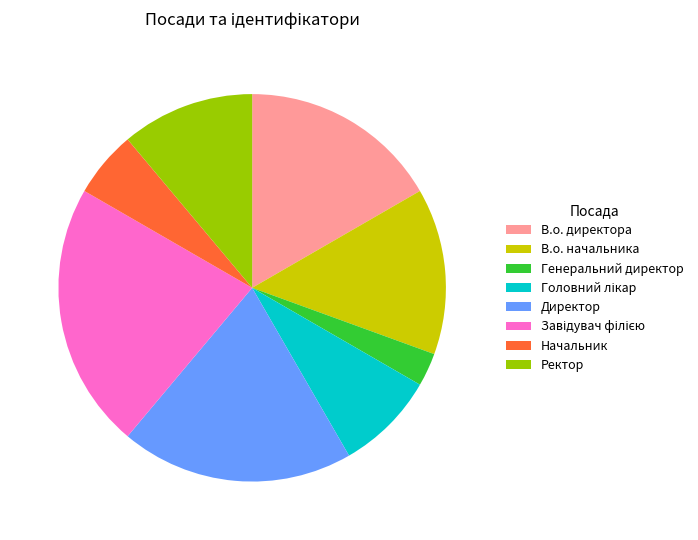

Is there any slice that represents more than half of the pie?

No